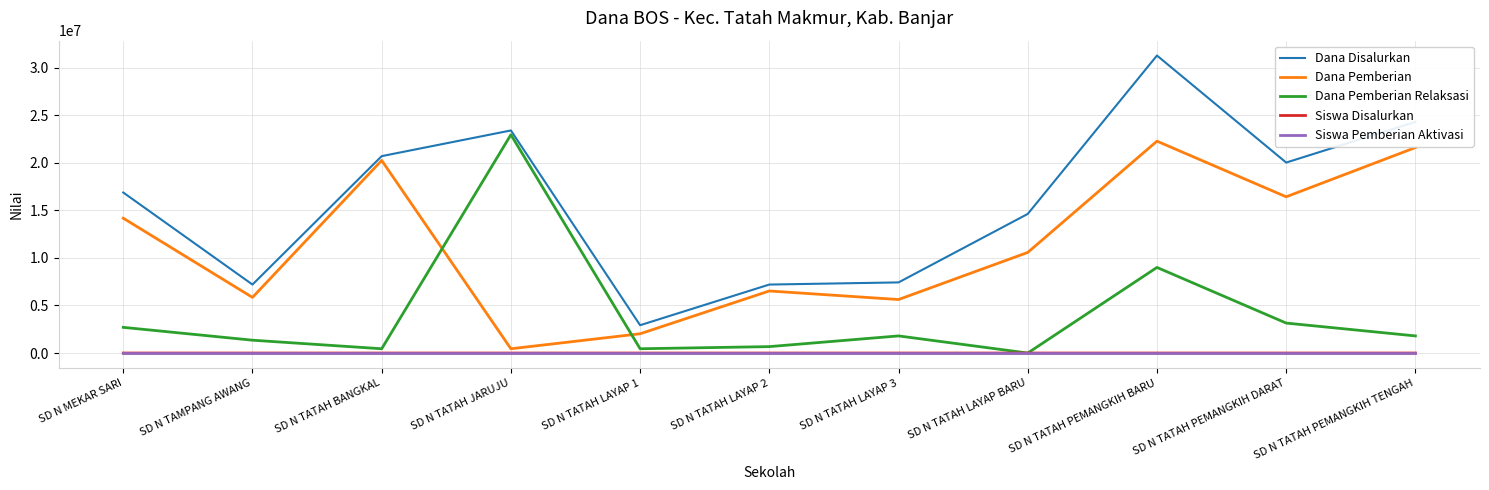

How many intersections are there between Siswa Pemberian Aktivasi and Dana Pemberian Relaksasi?

2